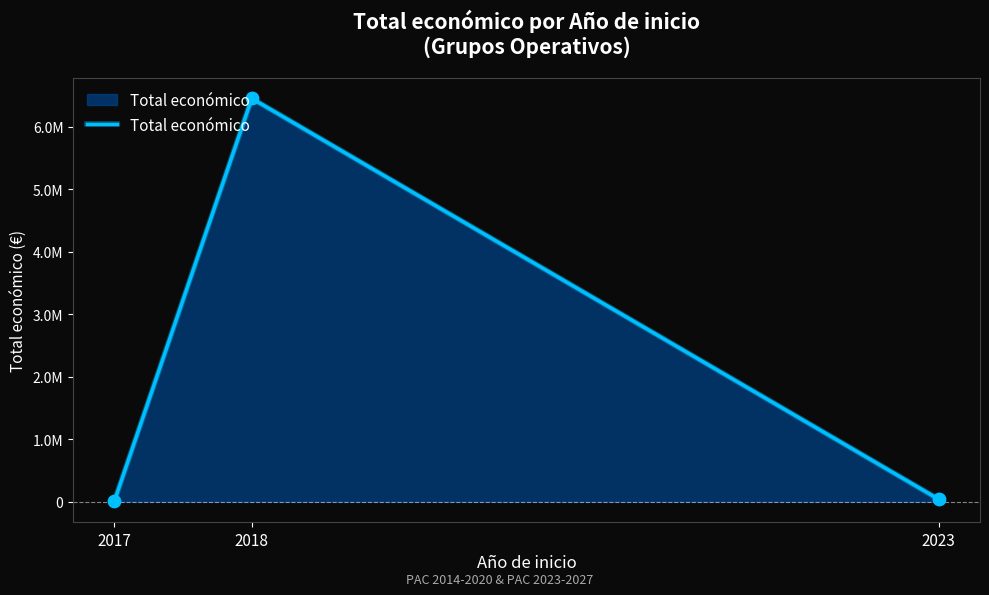

What is the ratio of the value at 2023 to the value at 2017?

3.4